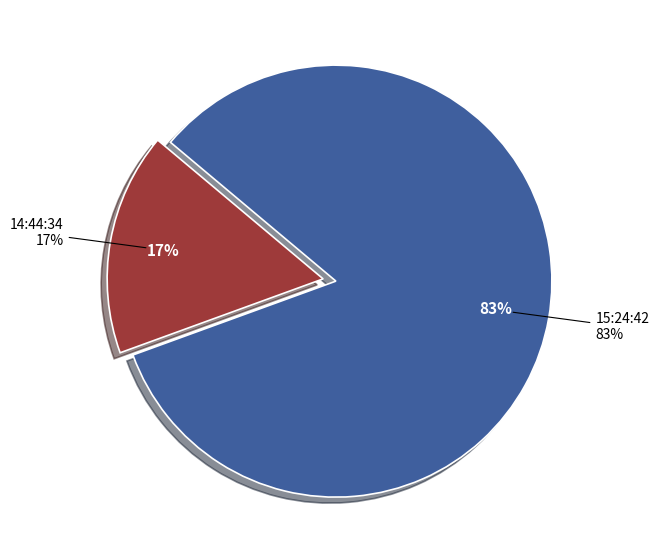

Approximately how many times larger is the value at 14:44:34 compared to 15:24:42?

0.2